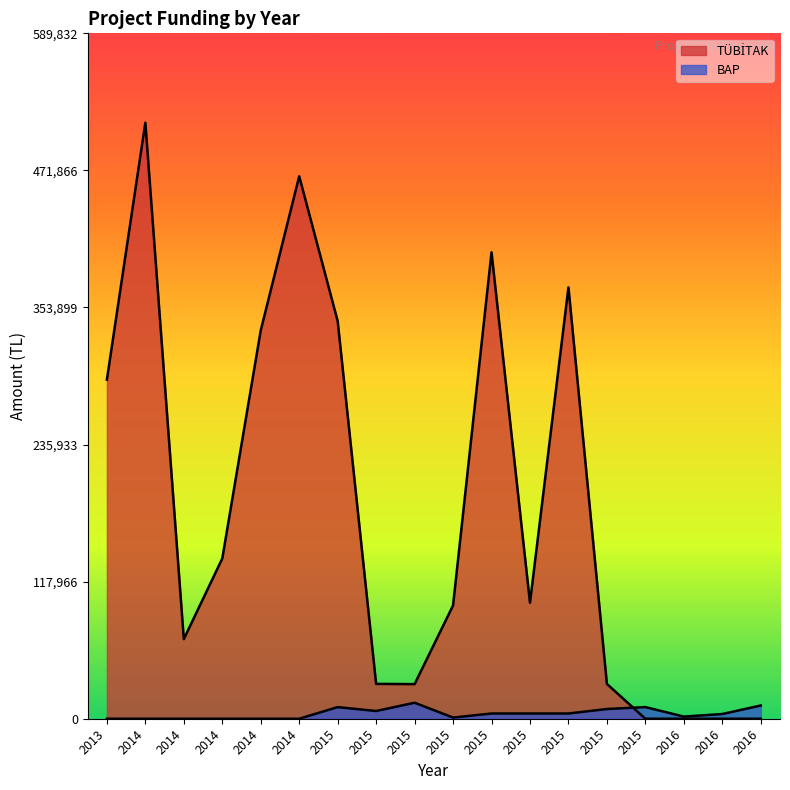

At which category is the sum across all series the highest?

2014